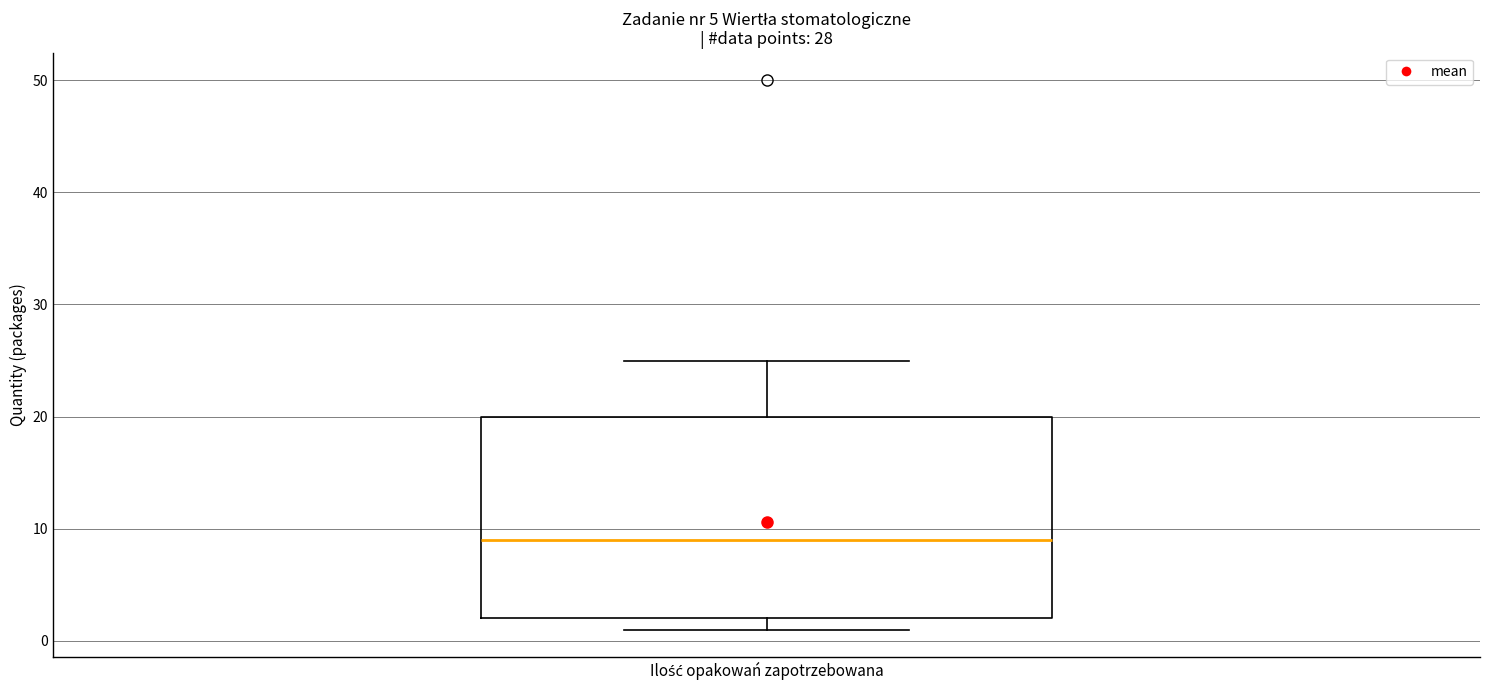

Where does the median line of the box for Ilość opakowań zapotrzebowana sit on the y-axis? The values are not printed on the chart, so give them approximately, as read against the axis.

9